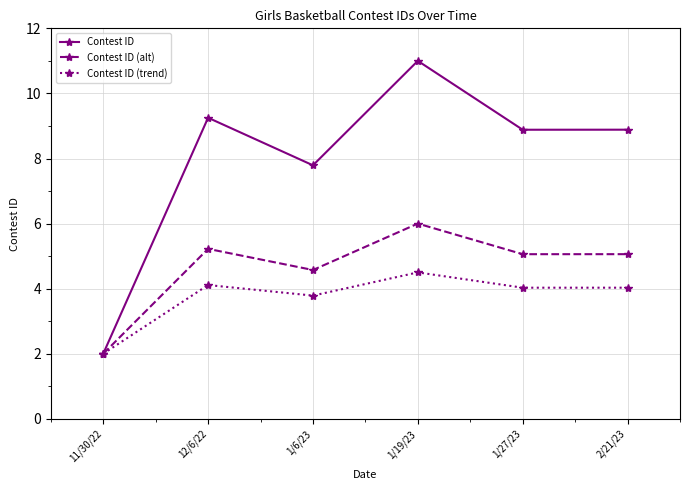

At which category does Contest ID (trend) reach its first local valley?

1/6/23